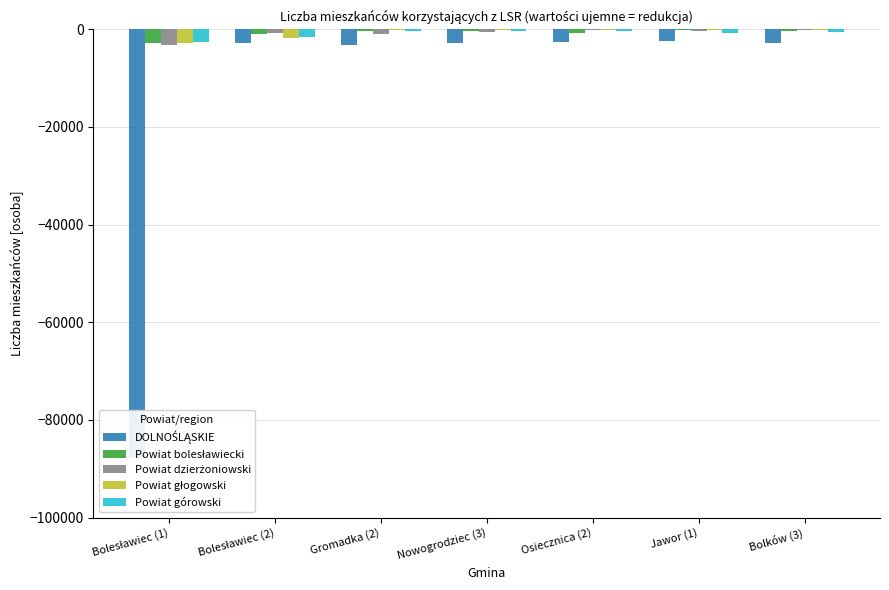

What is the value of the DOLNOŚLĄSKIE bar at the 6th from the left?

-2352